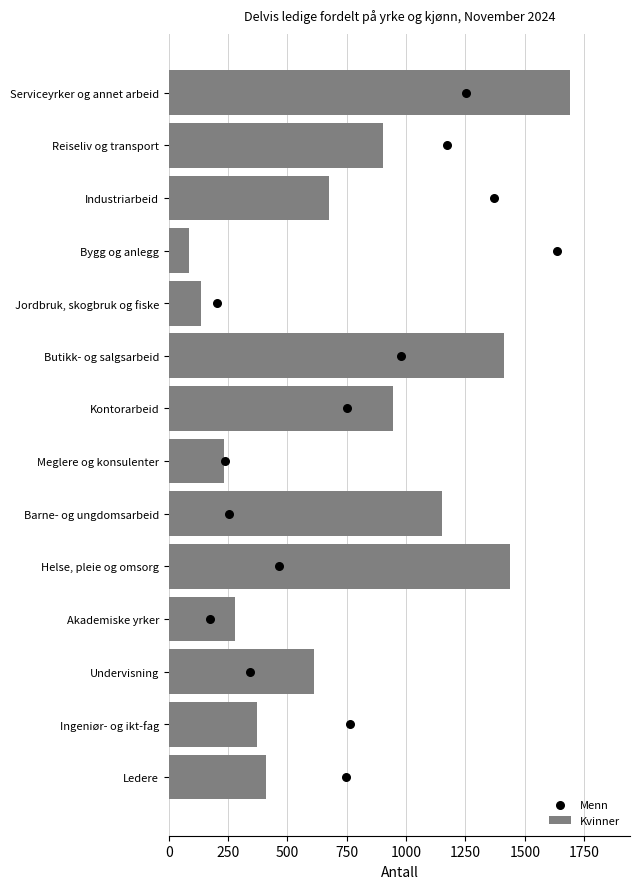

What is the approximate value of Kvinner at Bygg og anlegg?

86